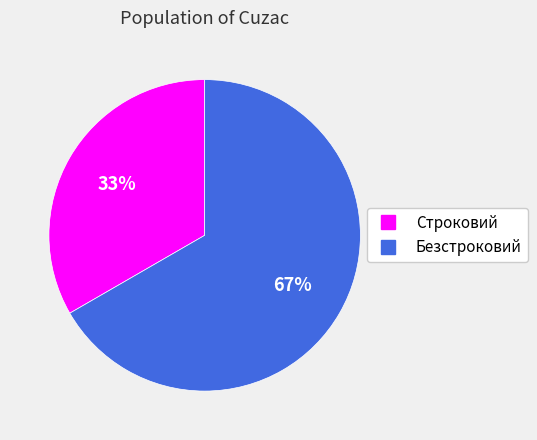

To the nearest percent, what is the combined percentage of Строковий and Безстроковий?

100%